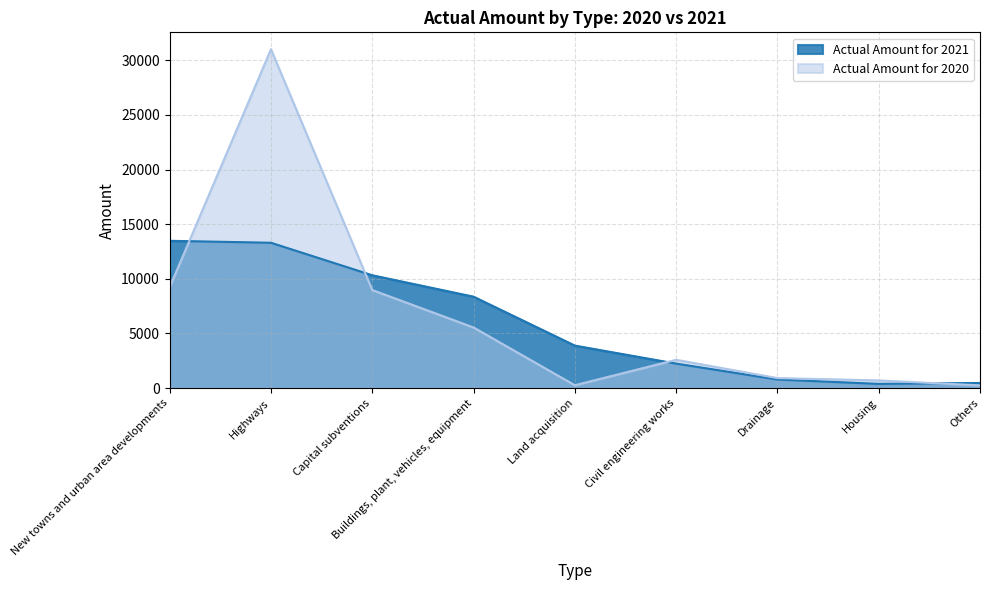

What is the total value across all series at Land acquisition?

4150